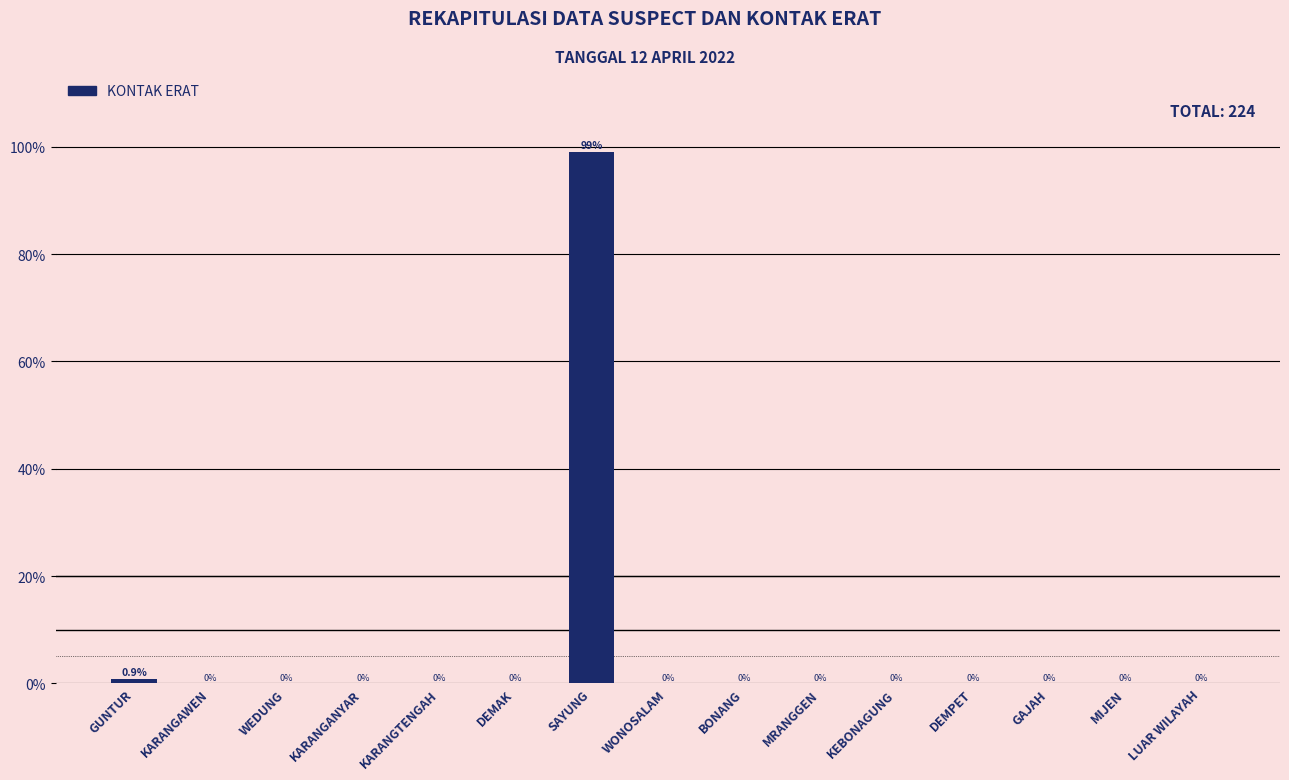

True or false: the data shows 0.0 at KARANGTENGAH.

True